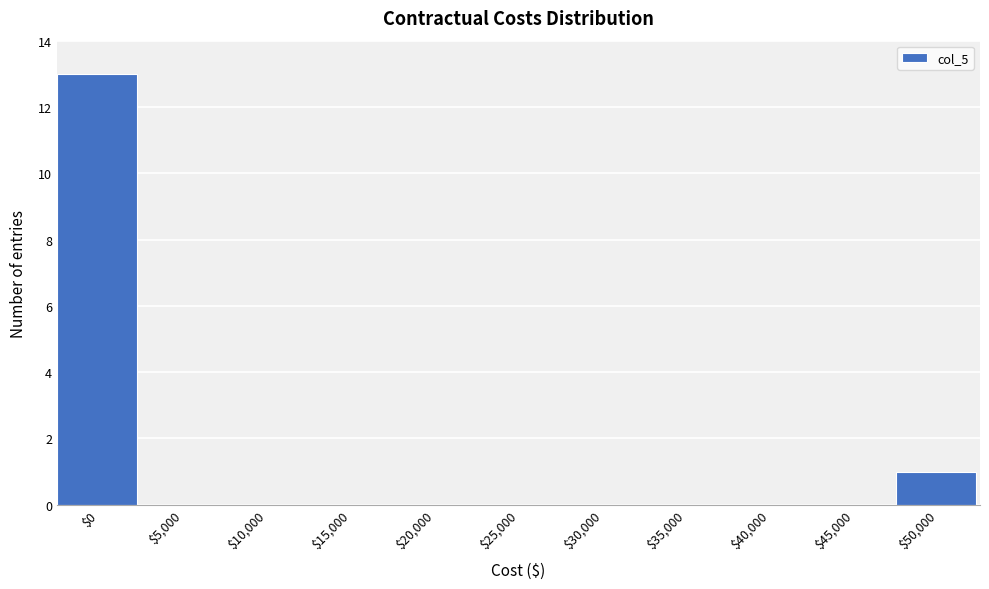

The chart shows a value of 0 at $5,000. True or false?

True